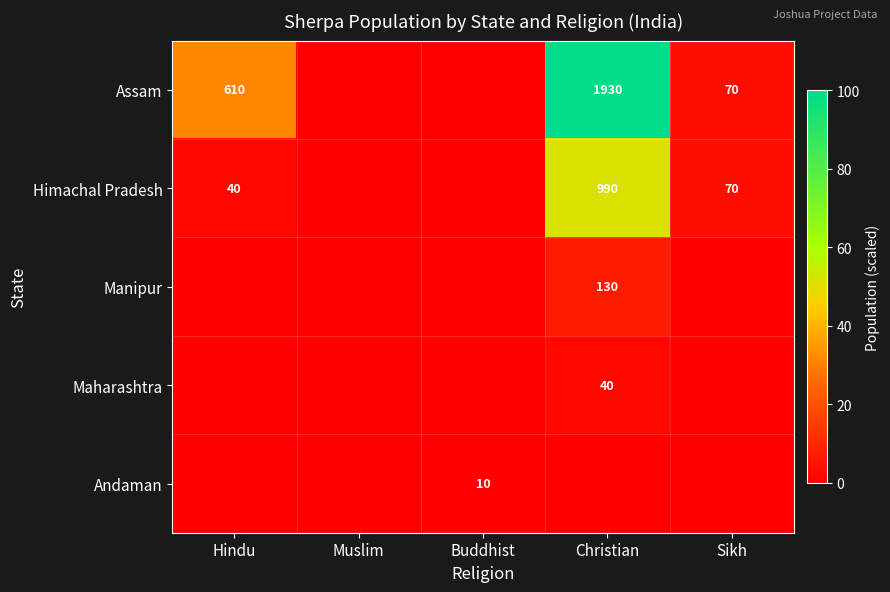

Is it true that Andaman equals 10 at Buddhist?

True